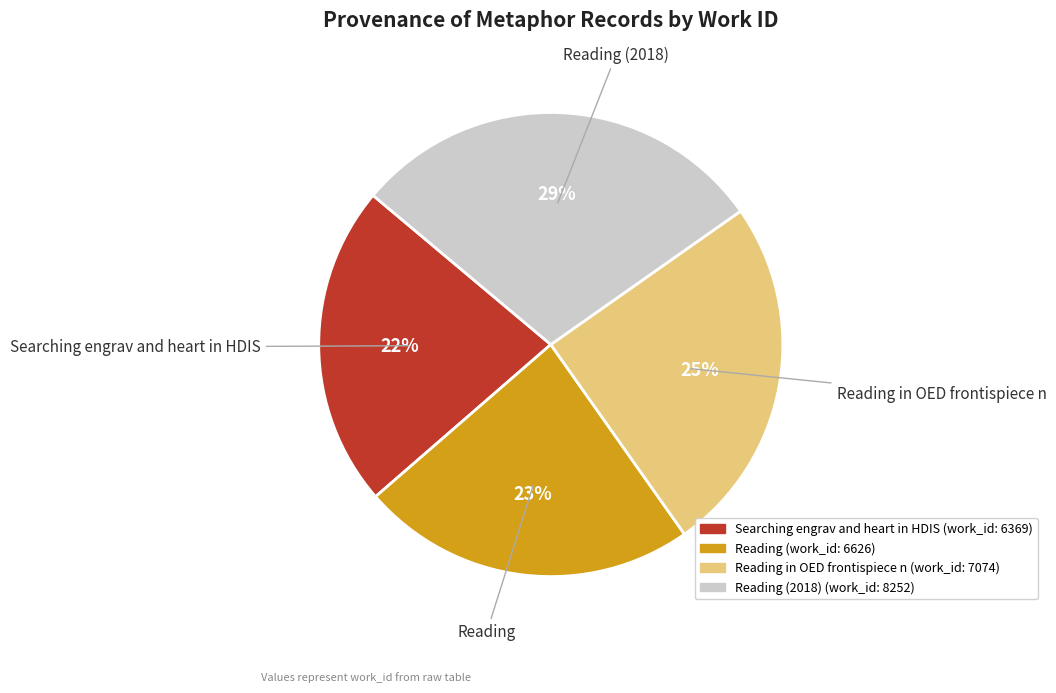

To the nearest percent, what is the difference between the largest and smallest slice percentages?

7%